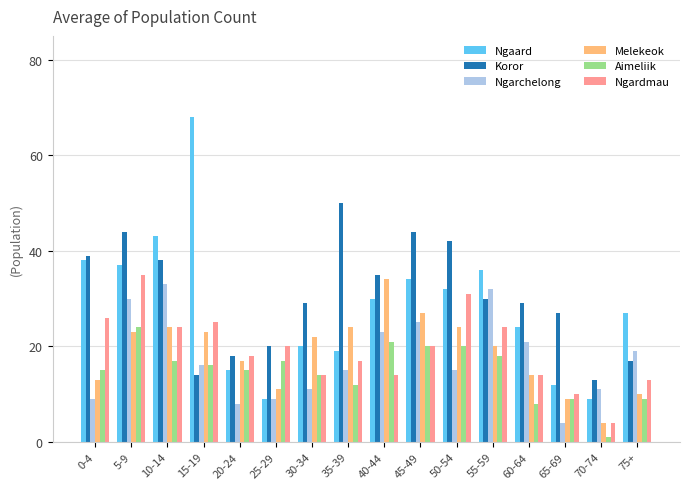

Where does the Ngarchelong series first go above 16?

5-9